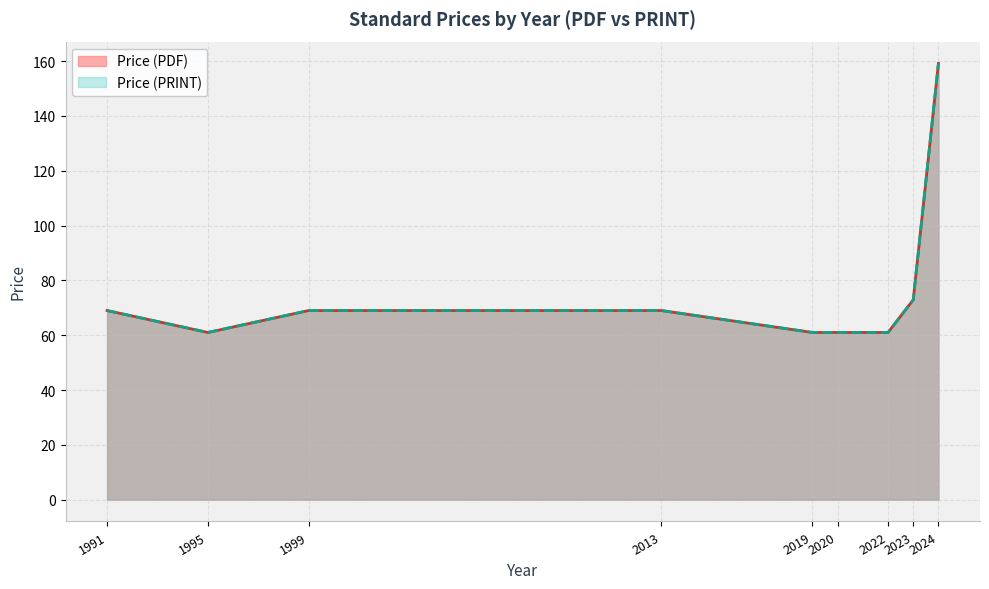

At which category does Price (PDF) reach its first local peak?

2024